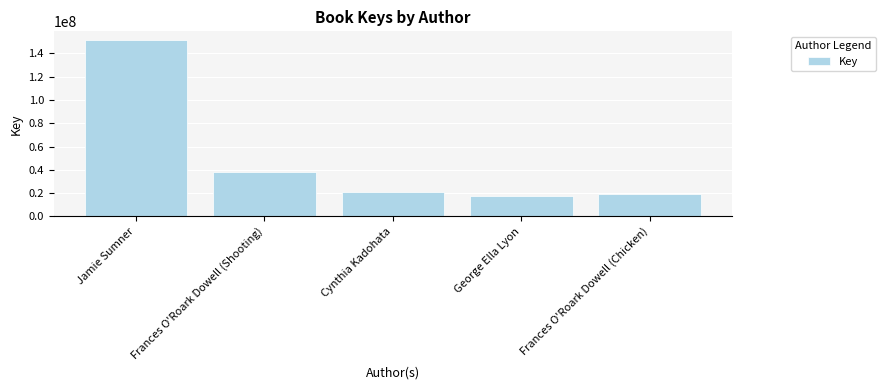

At which category does the chart reach its peak across all series?

Jamie Sumner